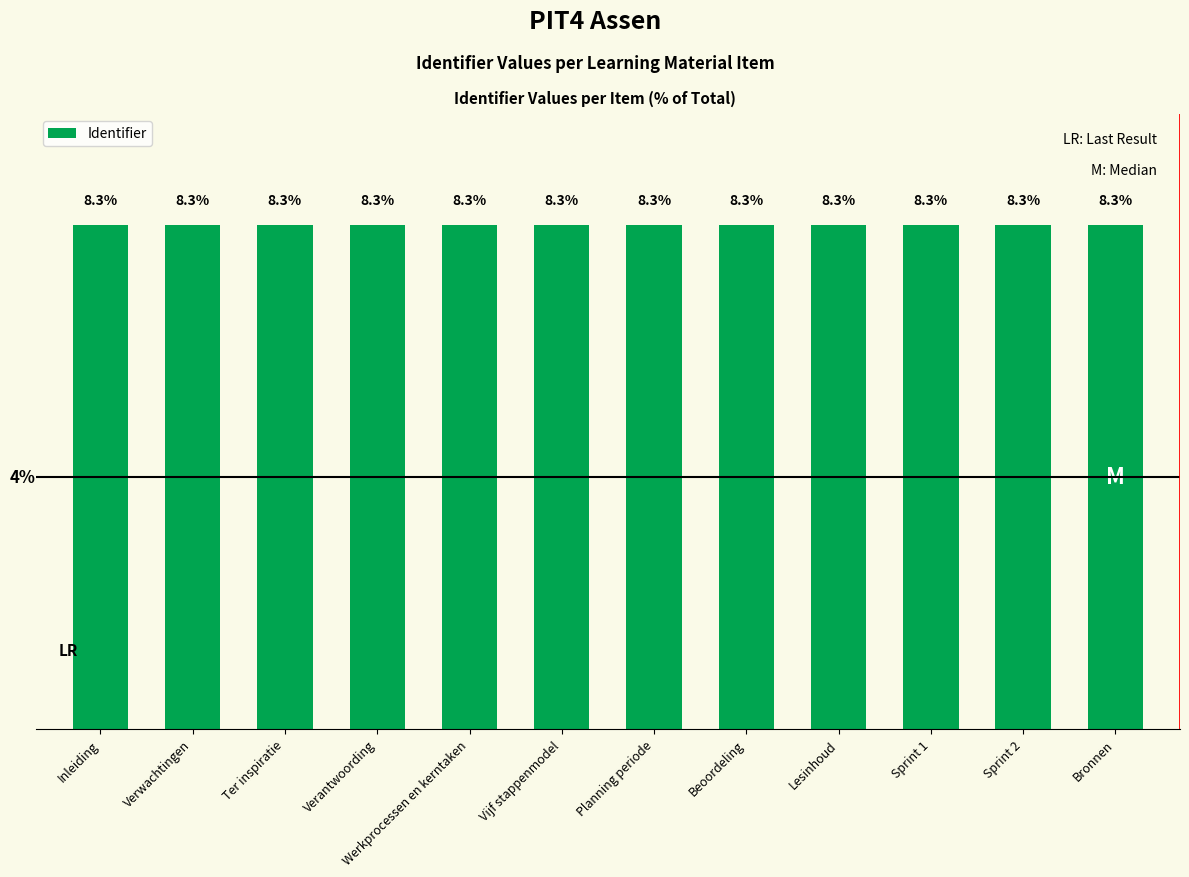

What is the label of the 1st bar from the left?

Inleiding